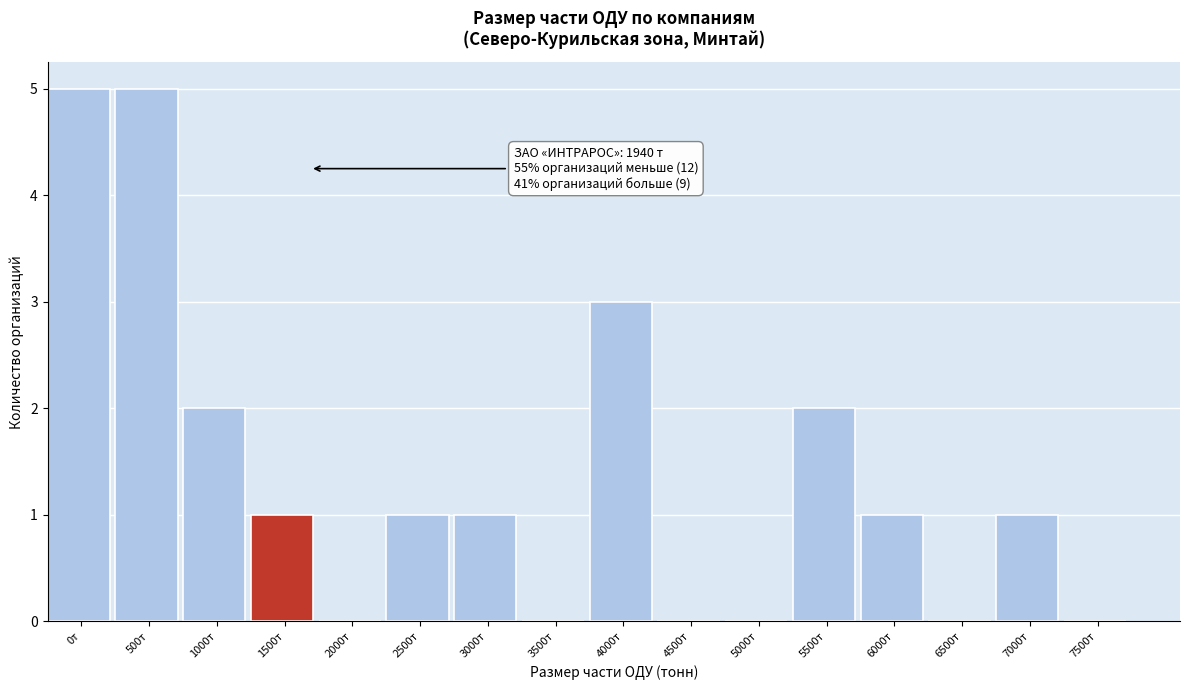

Reading right to left, extract all data points from this chart.

7500т=0	7000т=1	6500т=0	6000т=1	5500т=2	5000т=0	4500т=0	4000т=3	3500т=0	3000т=1	2500т=1	2000т=0	1500т=1	1000т=2	500т=5	0т=5